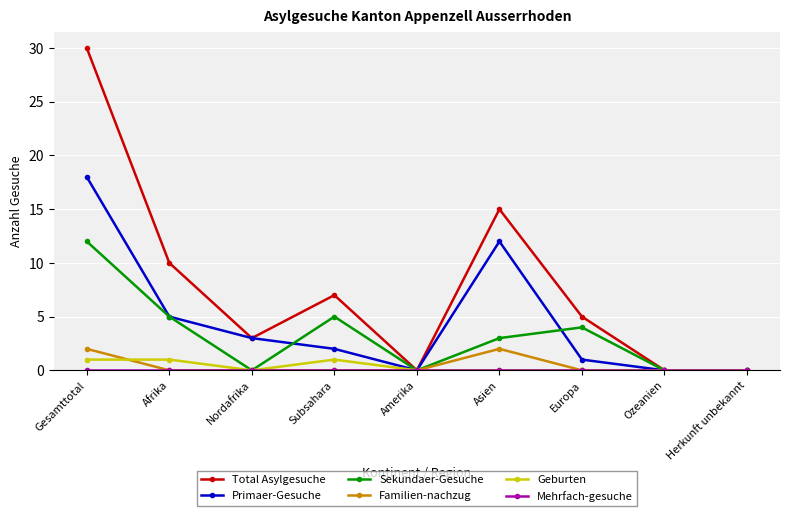

How many values in the Total Asylgesuche series are below 5?

4